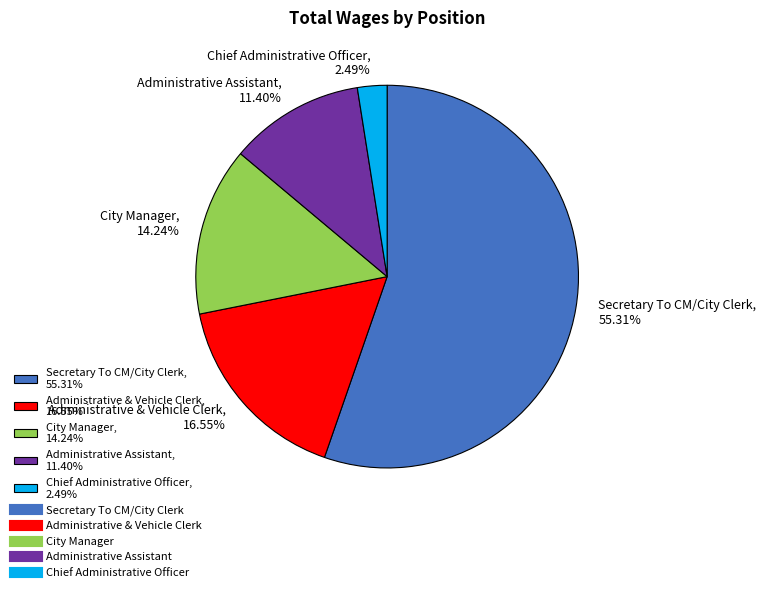

Which has a higher value, Administrative & Vehicle Clerk or Administrative Assistant?

Administrative & Vehicle Clerk